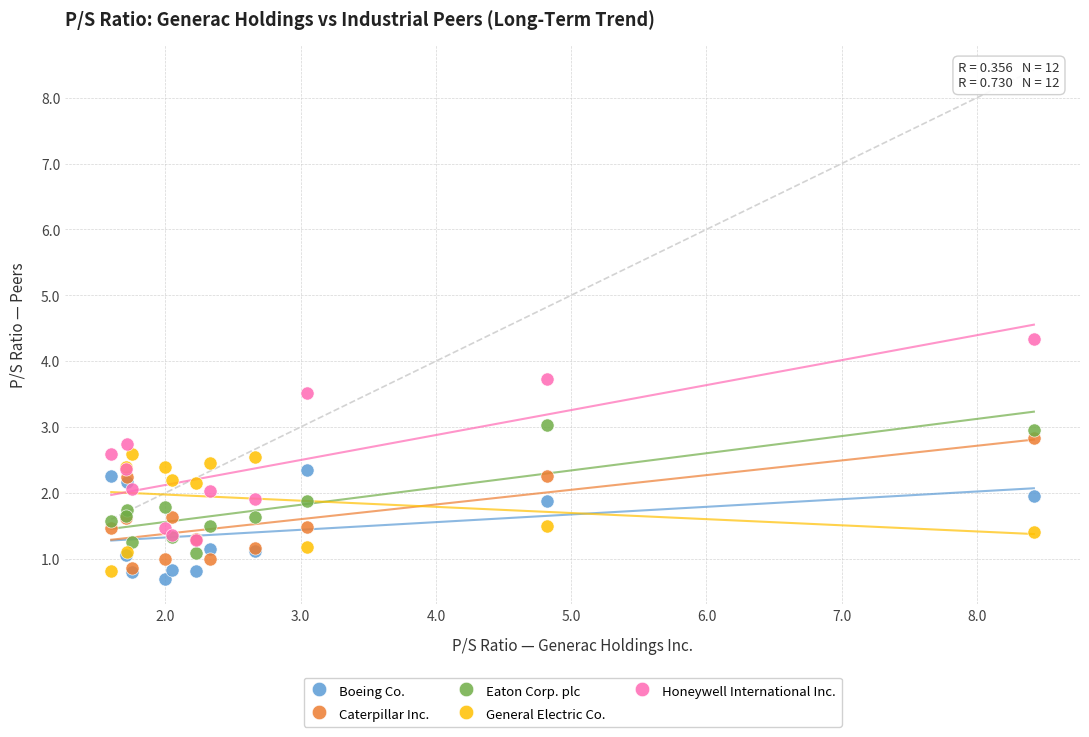

Which series reaches the maximum Y coordinate?

Honeywell International Inc.